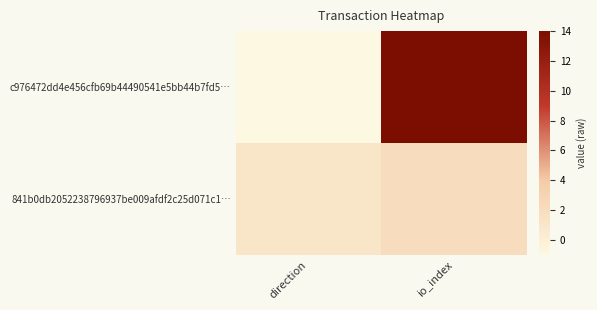

What is the maximum value shown in the chart?

14